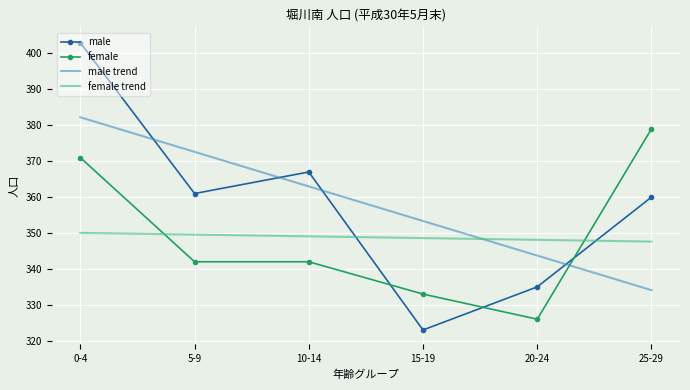

Reading left to right, what are all the values shown in this chart?

male: 403.0	361.0	367.0	323.0	335.0	360.0
female: 371.0	342.0	342.0	333.0	326.0	379.0
male trend: 382.2	372.6	363.0	353.4	343.7	334.1
female trend: 350.0	349.6	349.1	348.6	348.1	347.6